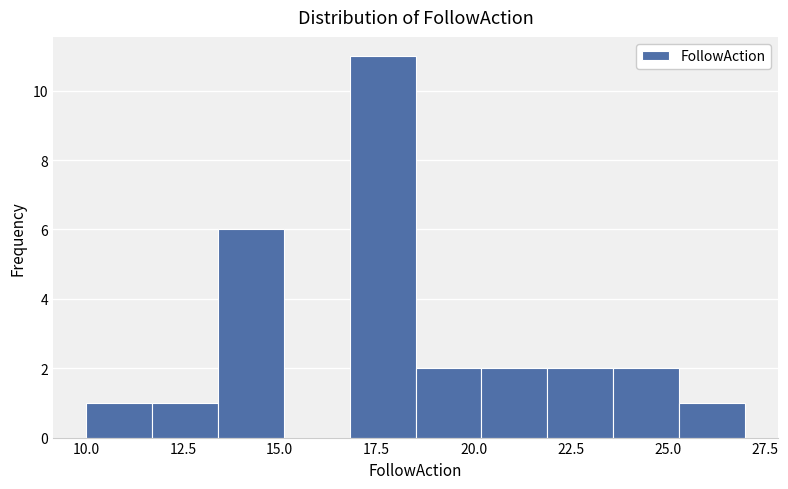

Around what value on the x-axis is the tallest bar? Give the approximate position of its centre, as read against the axis.

17.5